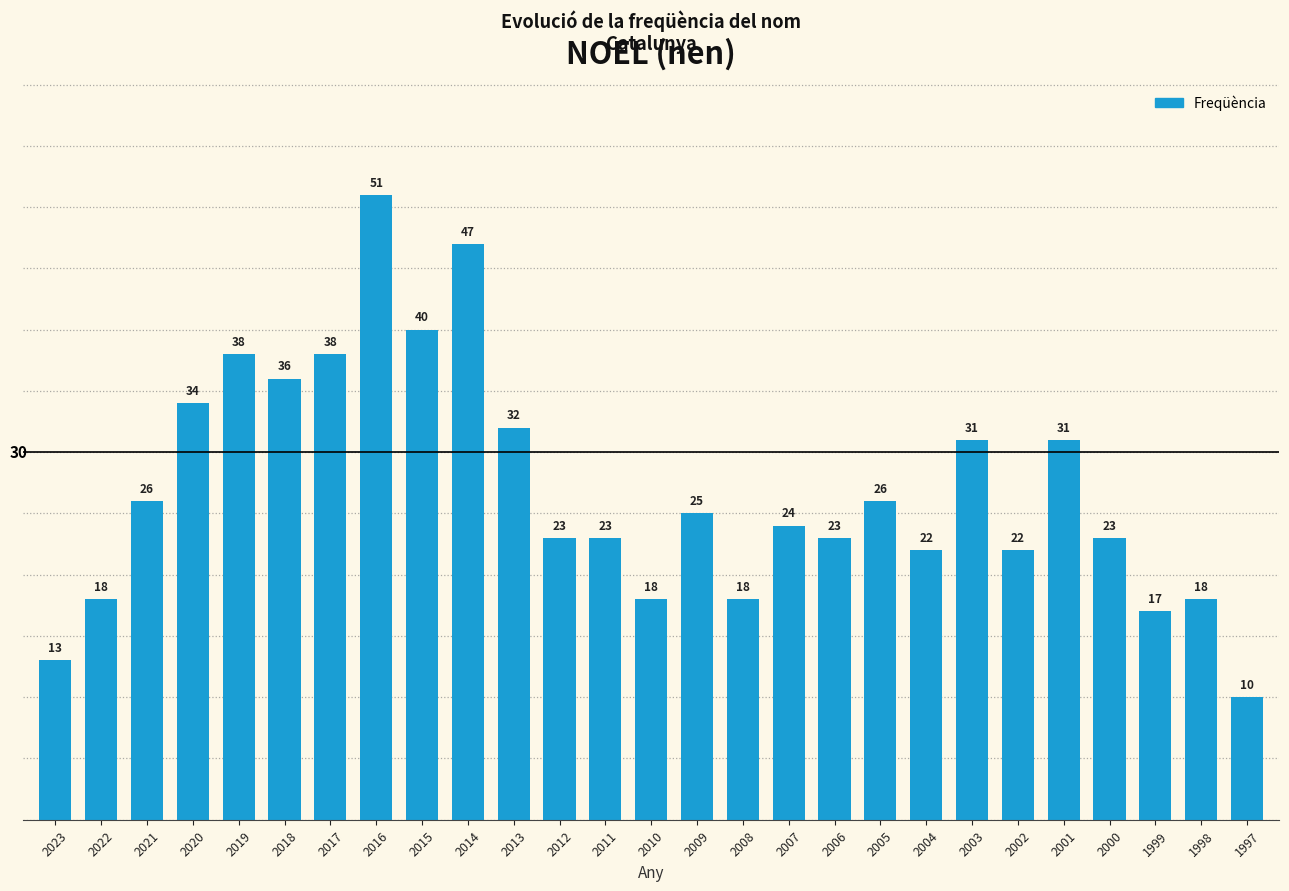

What is the difference between the values at 2023 and 2006?

10